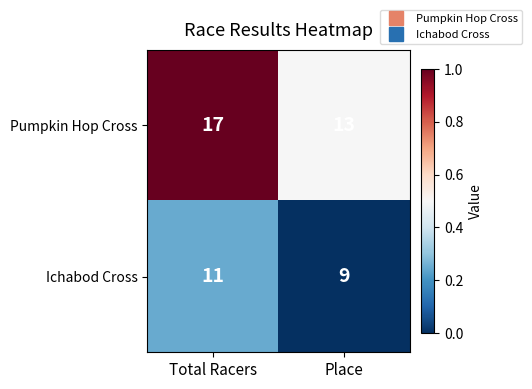

Which series changed the most between Total Racers and Place?

Pumpkin Hop Cross